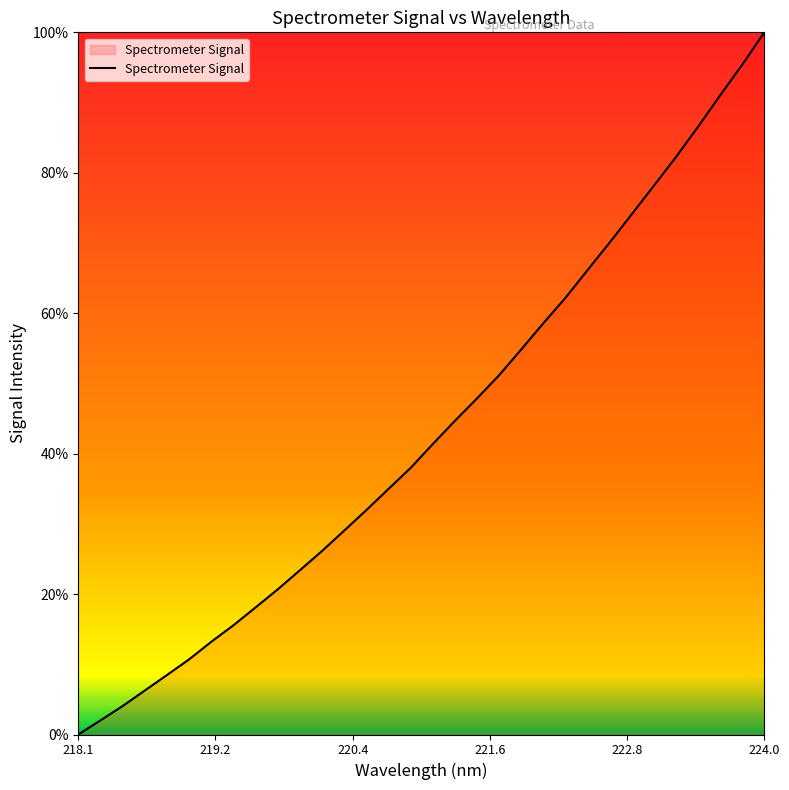

What is the greatest value displayed?

100.0